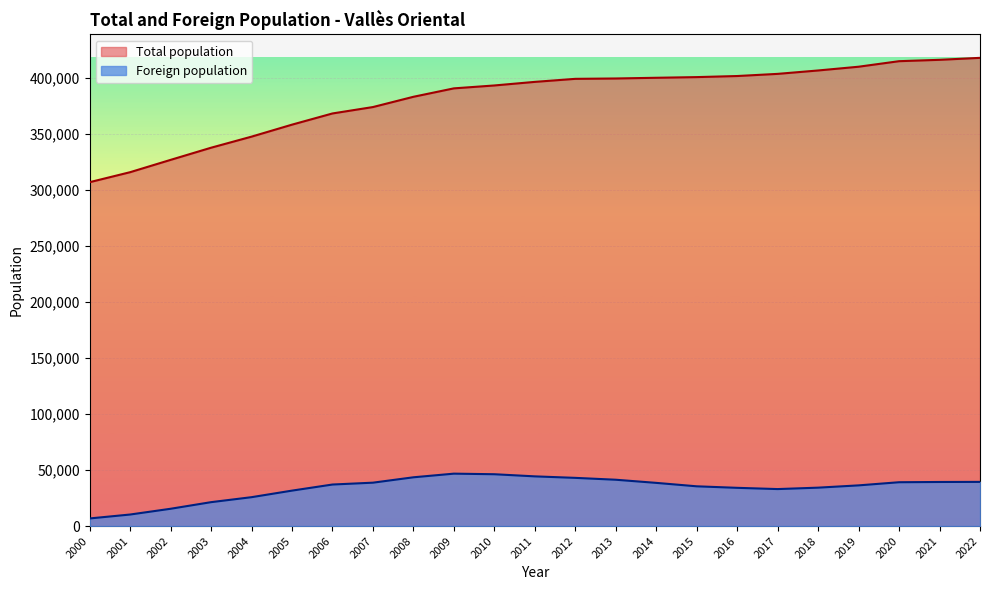

Between 2004 and 2019, which is larger?

2019